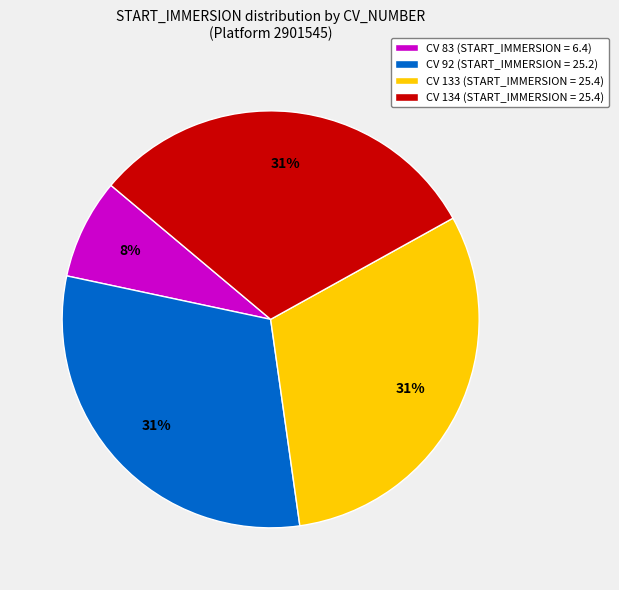

Count the number of slices in the pie.

4